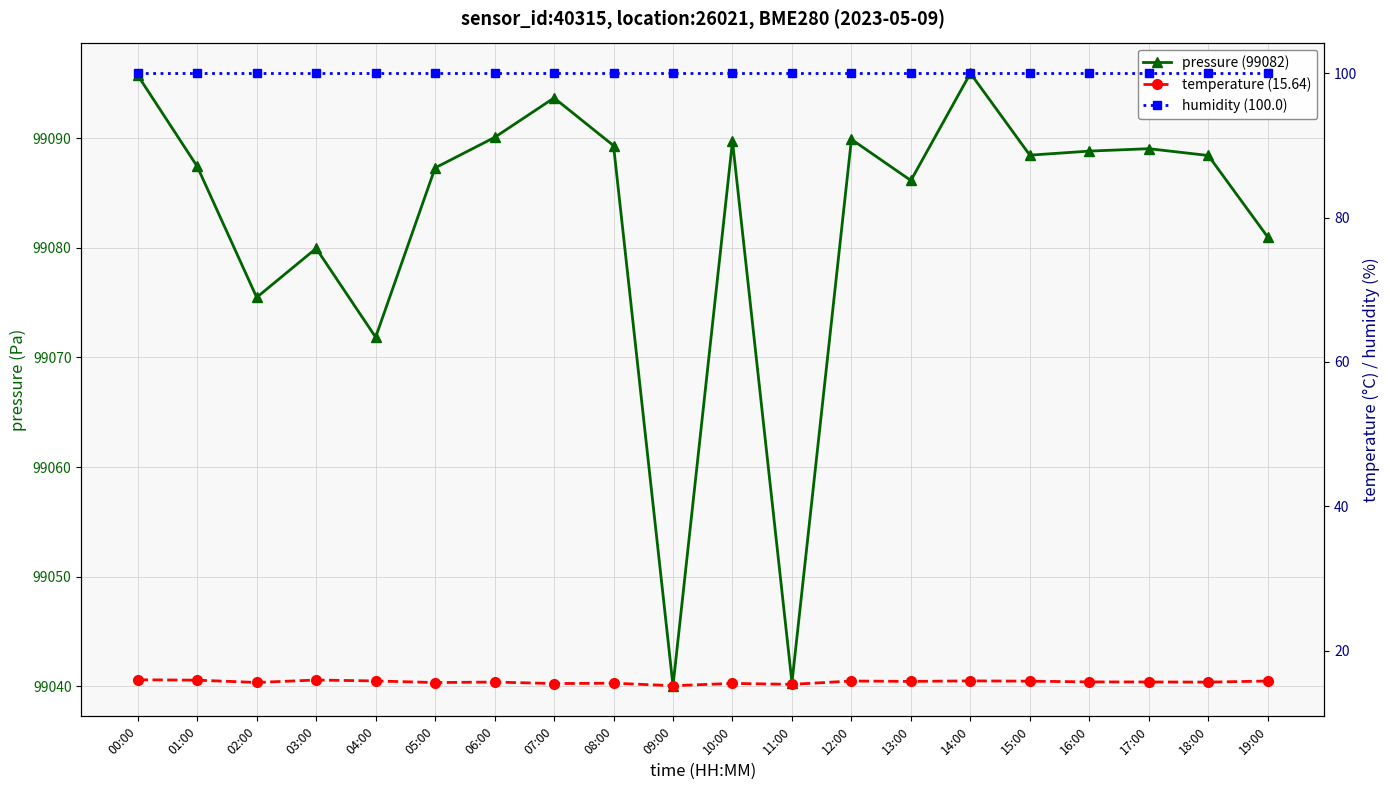

What is the label of the 3rd point from the right?

17:00